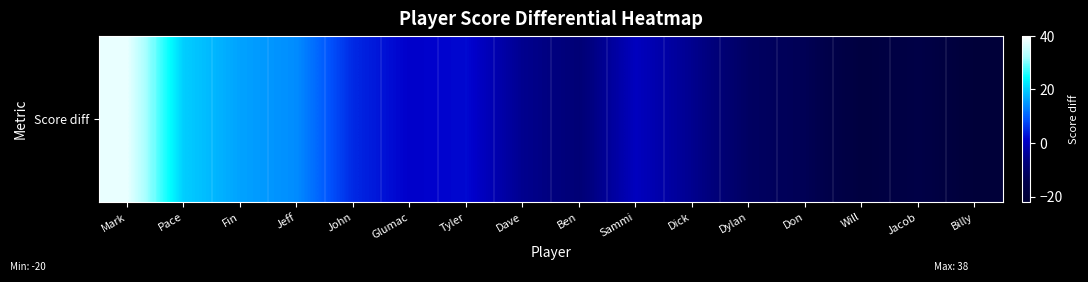

True or false: the data shows 38 at Mark.

True